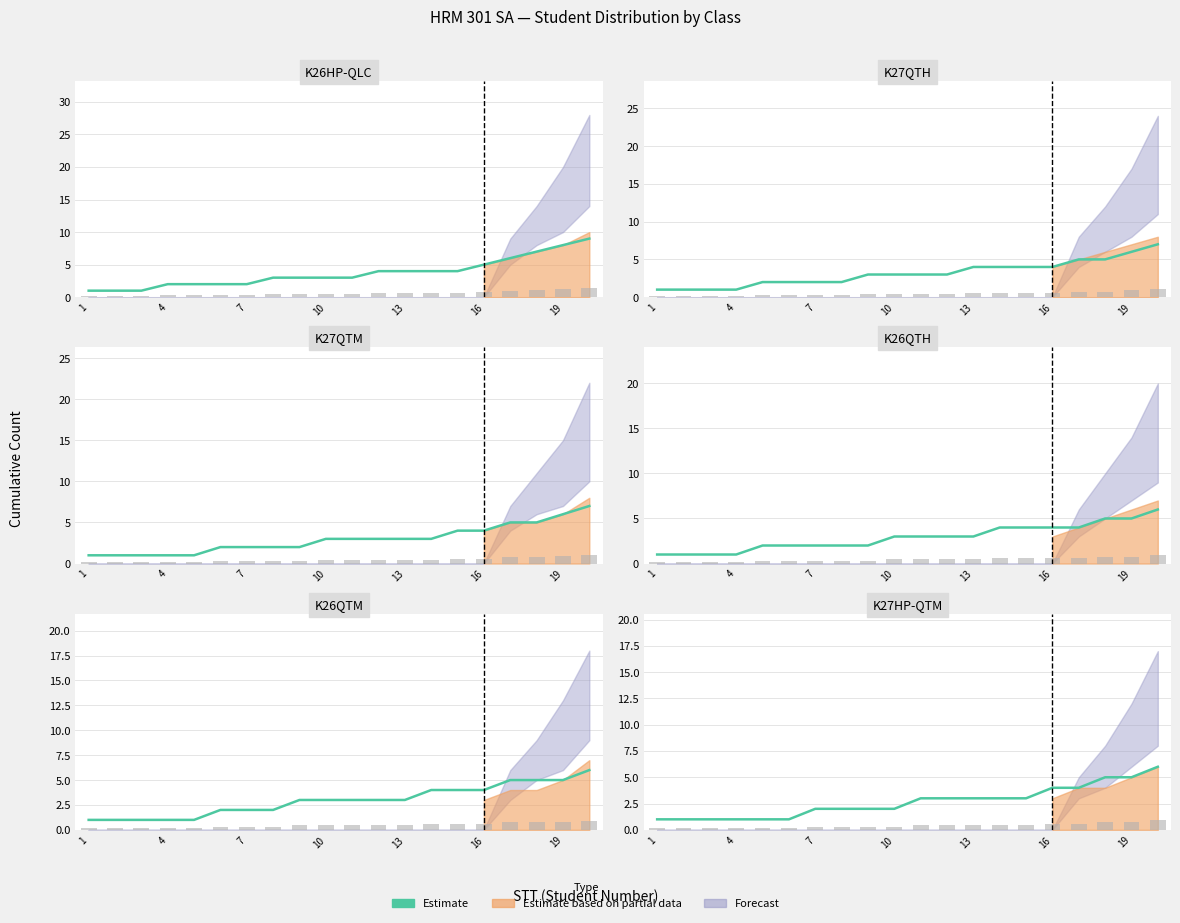

Which label corresponds to the largest value in the chart?

19